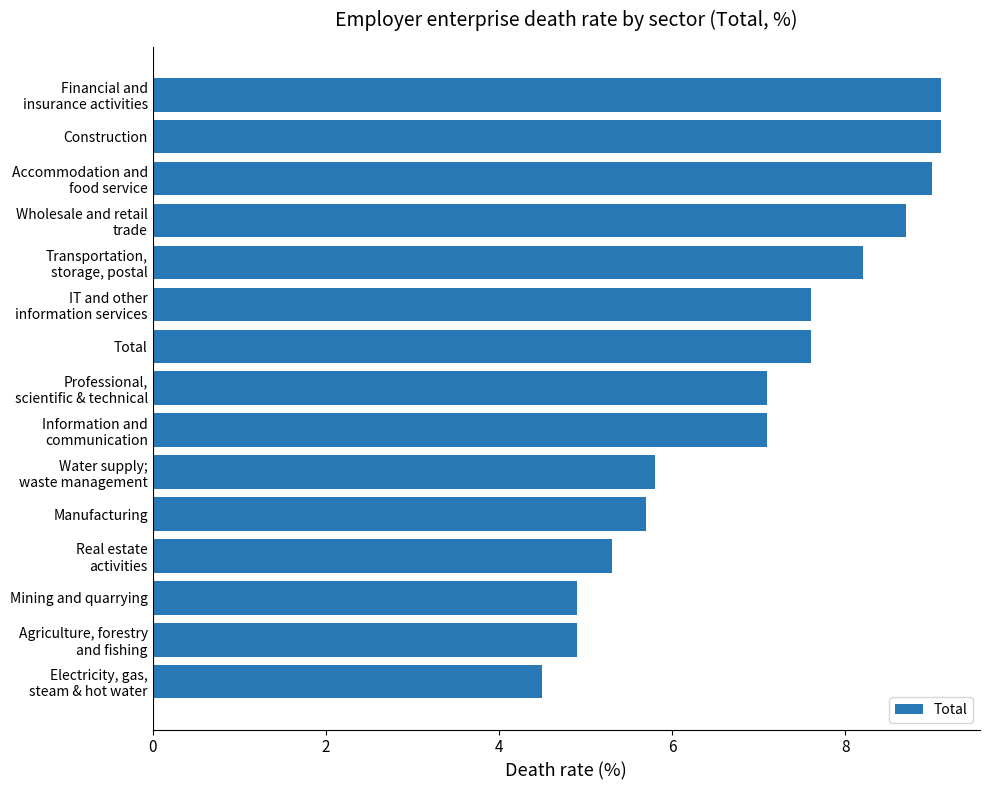

What is the maximum value shown in the chart?

9.1